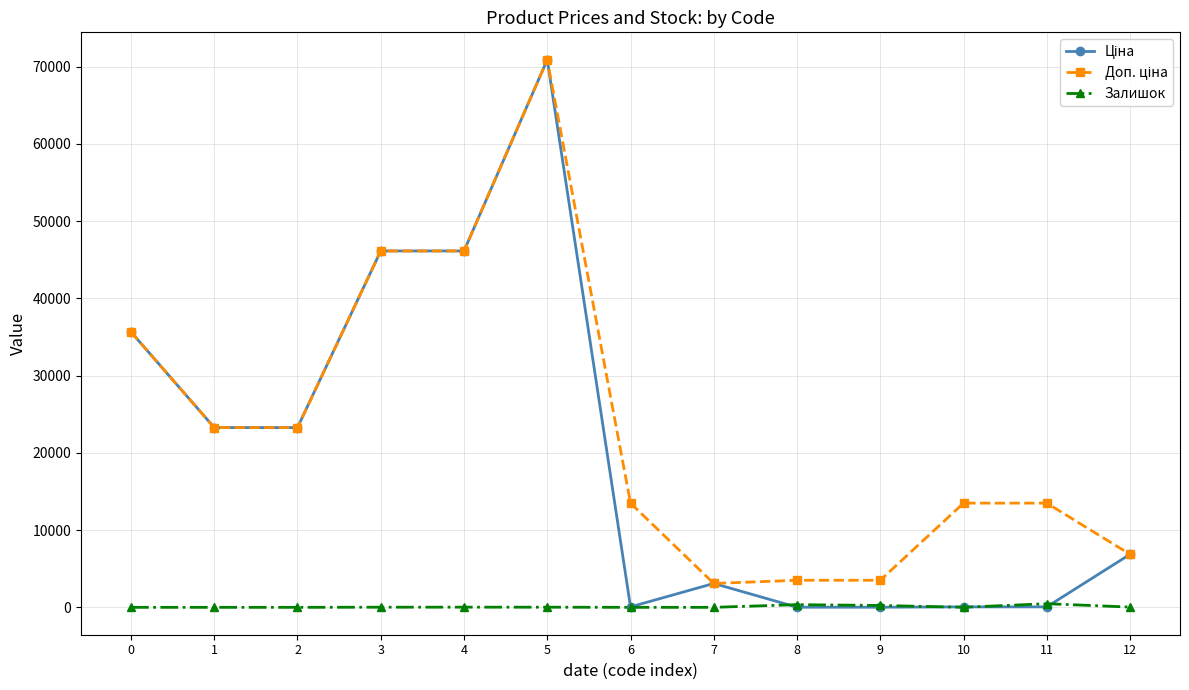

What is the spread (max minus min) of values at 2?

23278.2